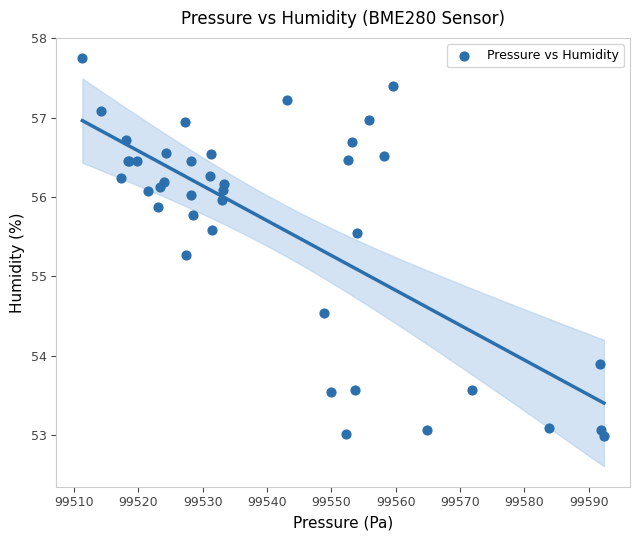

What Y value in the scatter plot is closest to 55?

55.3